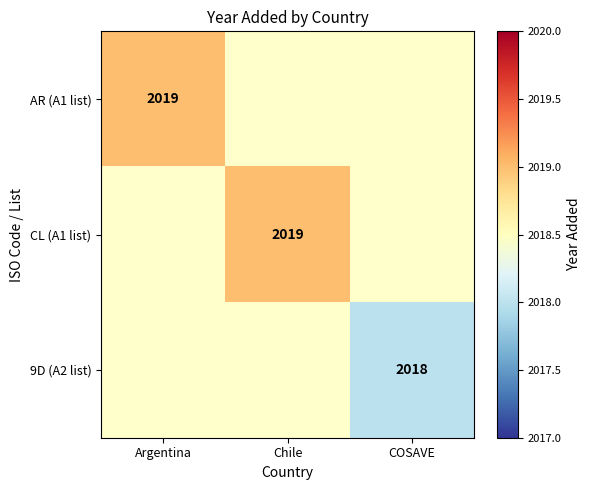

True or false: CL (A1 list) has a value of 2019 at Chile.

True